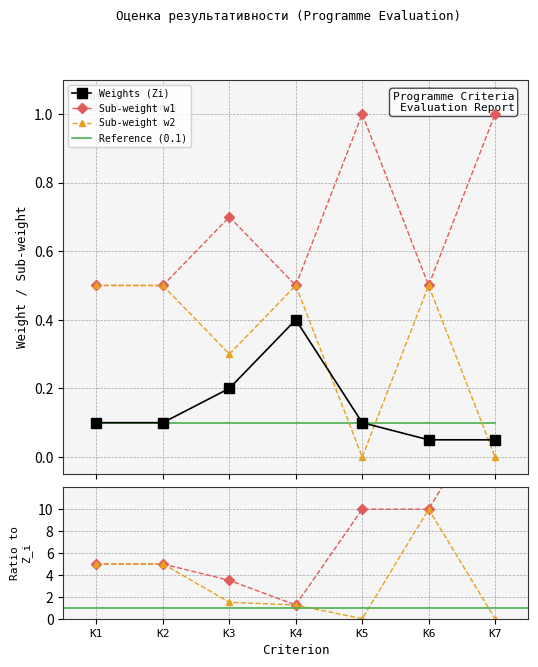

What is the maximum value for w1 / Zi?

20.0